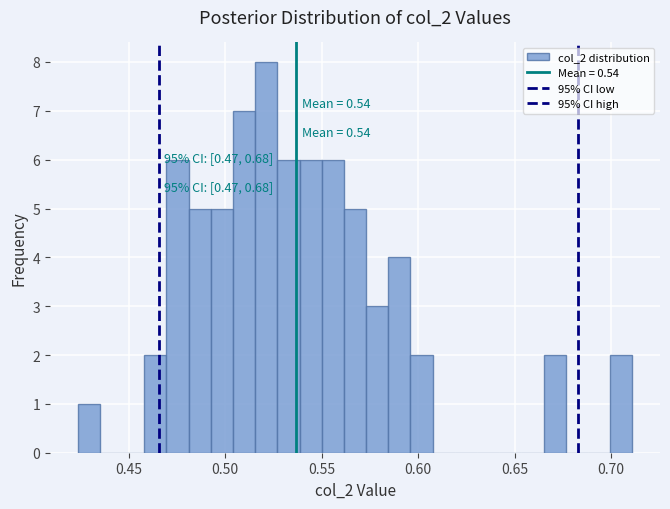

Read against the x-axis, roughly where is the centre of the tallest bar?

0.520